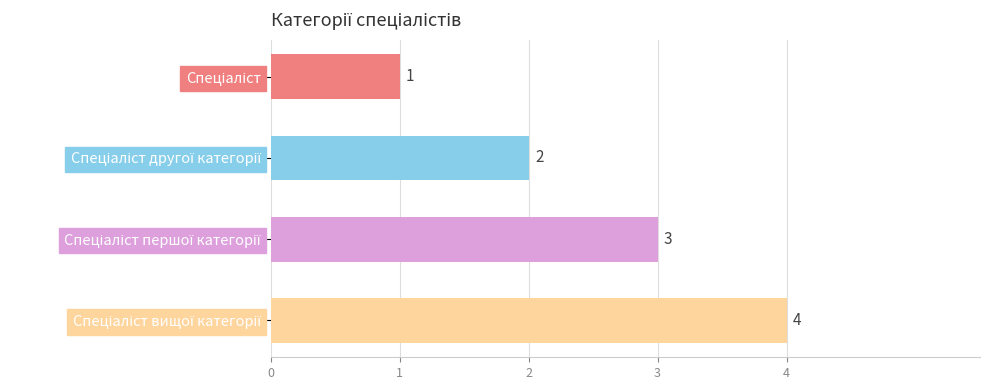

What is the maximum value shown in the chart?

4